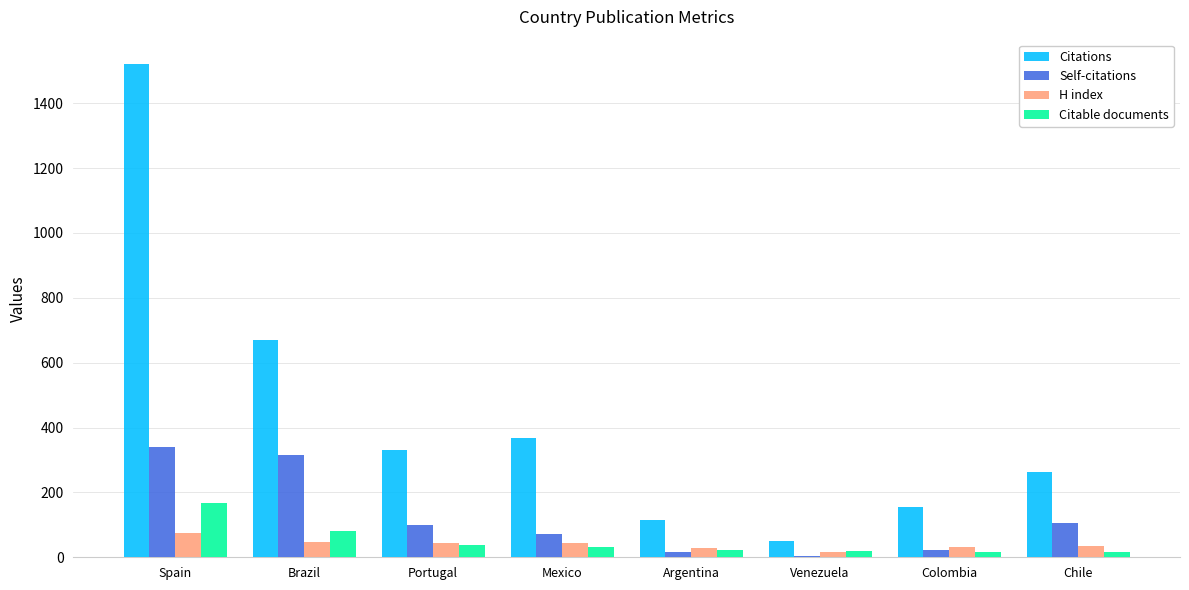

Between Spain and Portugal, which series saw the biggest shift?

Citations